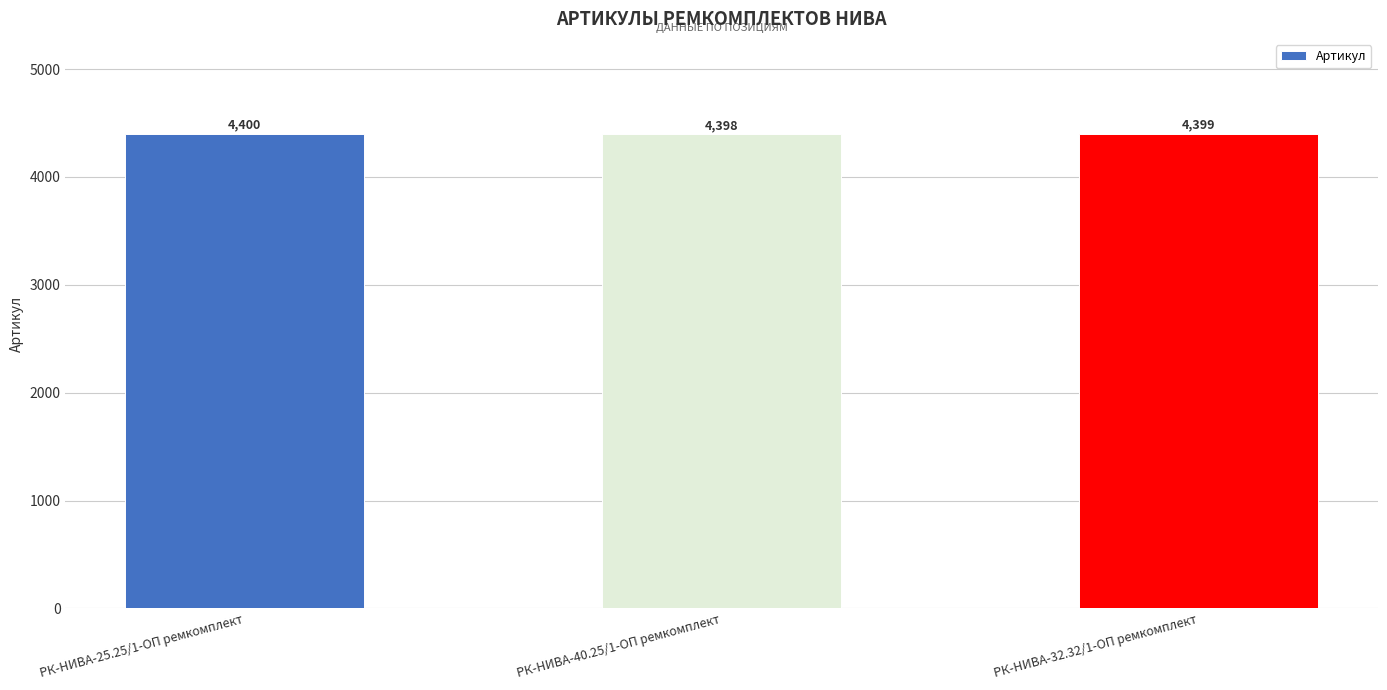

The value at РК-НИВА-40.25/1-ОП ремкомплект is 6856. True or false?

False